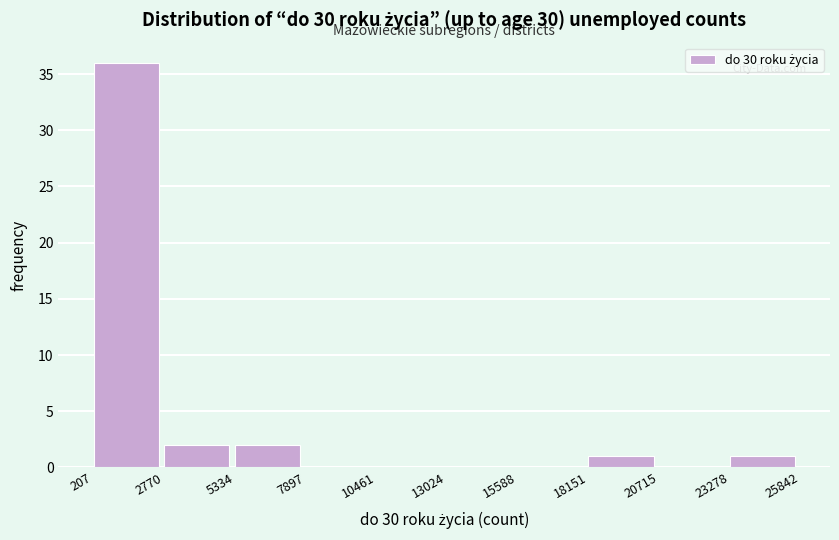

Reading left to right, list every bar in this chart as the range it spans on the x-axis followed by its height. The values are not printed on the chart, so give them approximately, as read against the axis.

207 to 2770: 36
2770 to 5334: 2
5334 to 7897: 2
7897 to 10461: 0
10461 to 13024: 0
13024 to 15588: 0
15588 to 18151: 0
18151 to 20715: 1
20715 to 23278: 0
23278 to 25842: 1